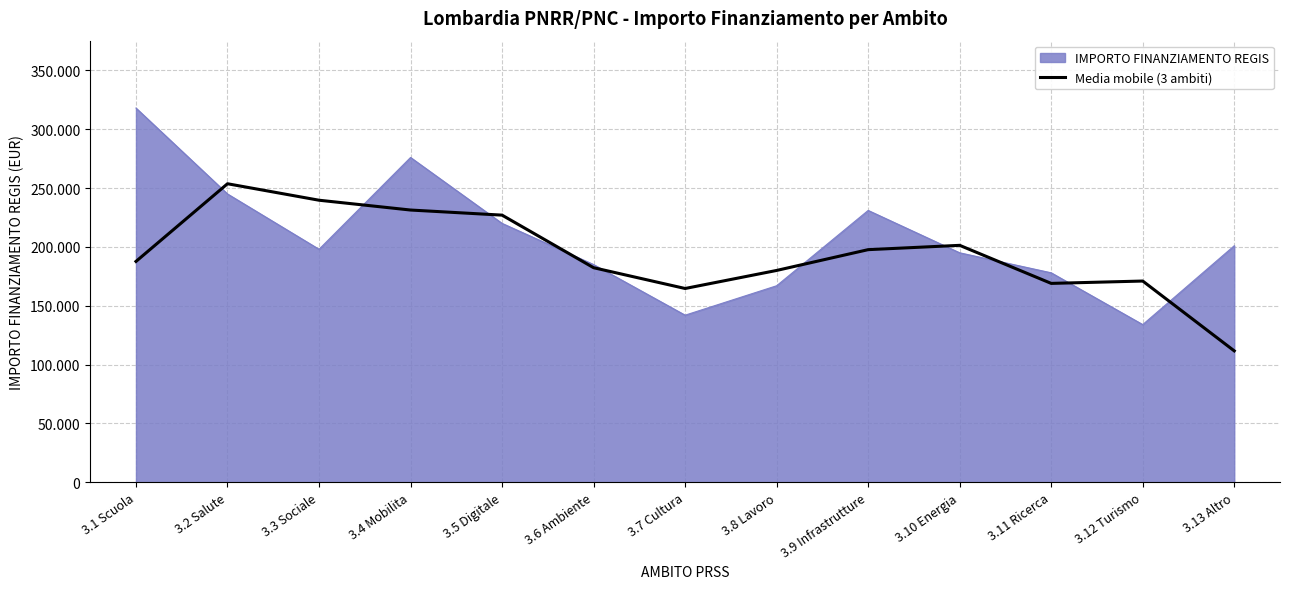

What are all the series names shown in the legend?

IMPORTO FINANZIAMENTO REGIS, Media mobile (3 ambiti)